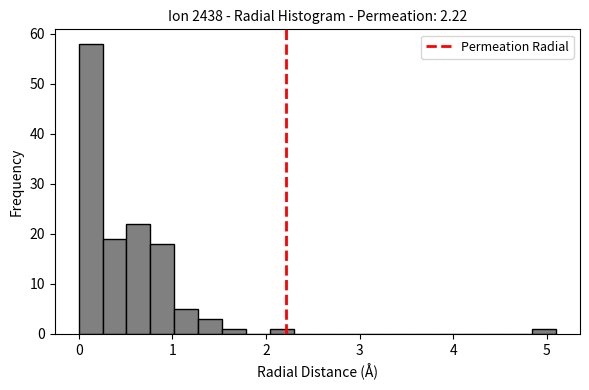

Read against the x-axis, roughly where is the centre of the tallest bar?

0.1